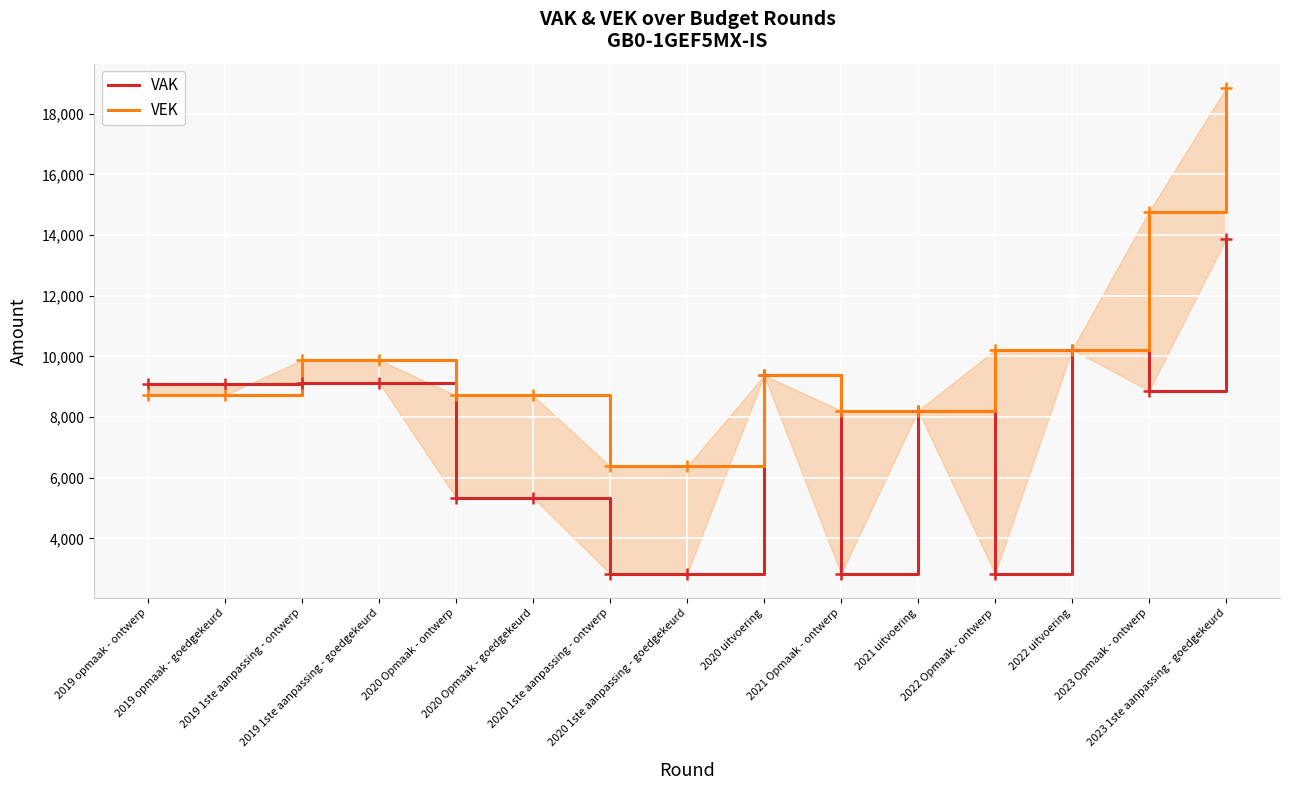

True or false: VEK and VAK intersect in this chart.

True